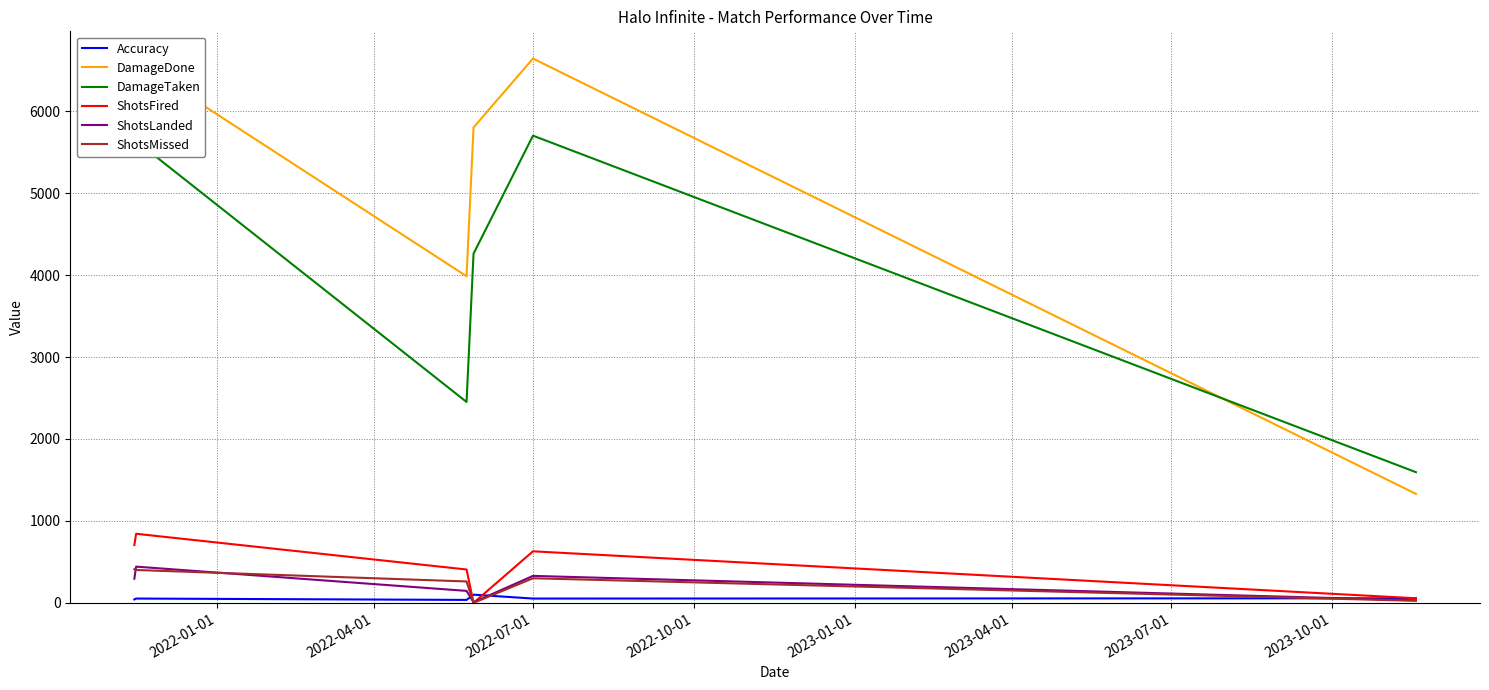

True or false: DamageDone and DamageTaken cross at least once.

True